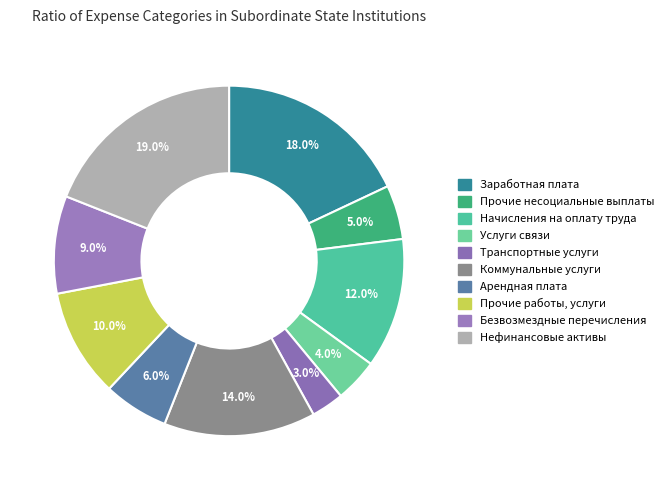

Count the number of slices in the pie.

10